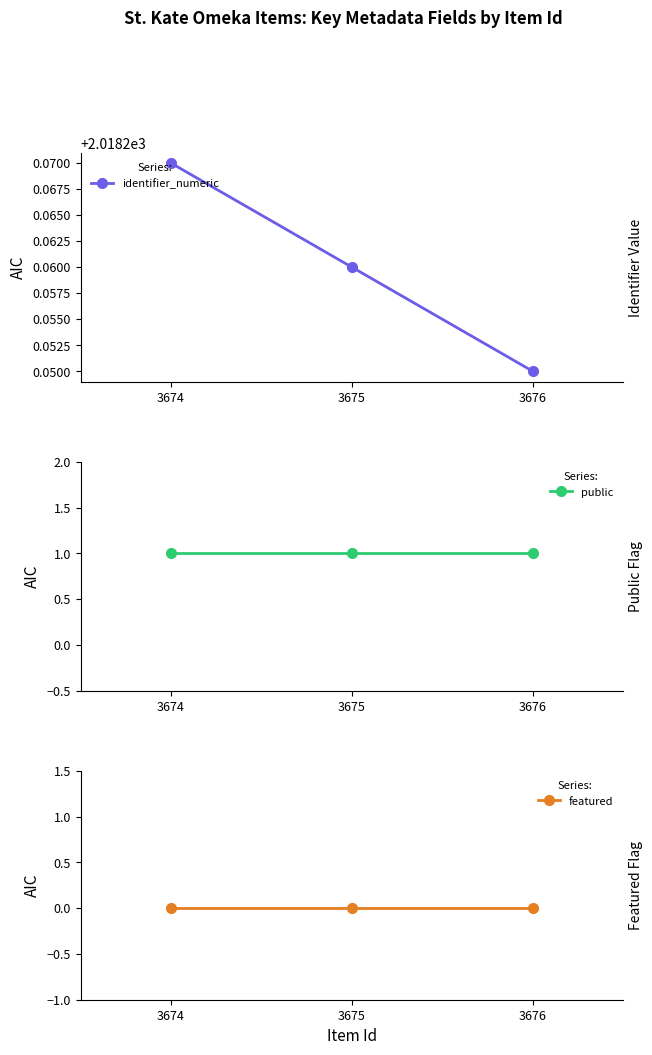

Which category has the highest value across all series?

3674